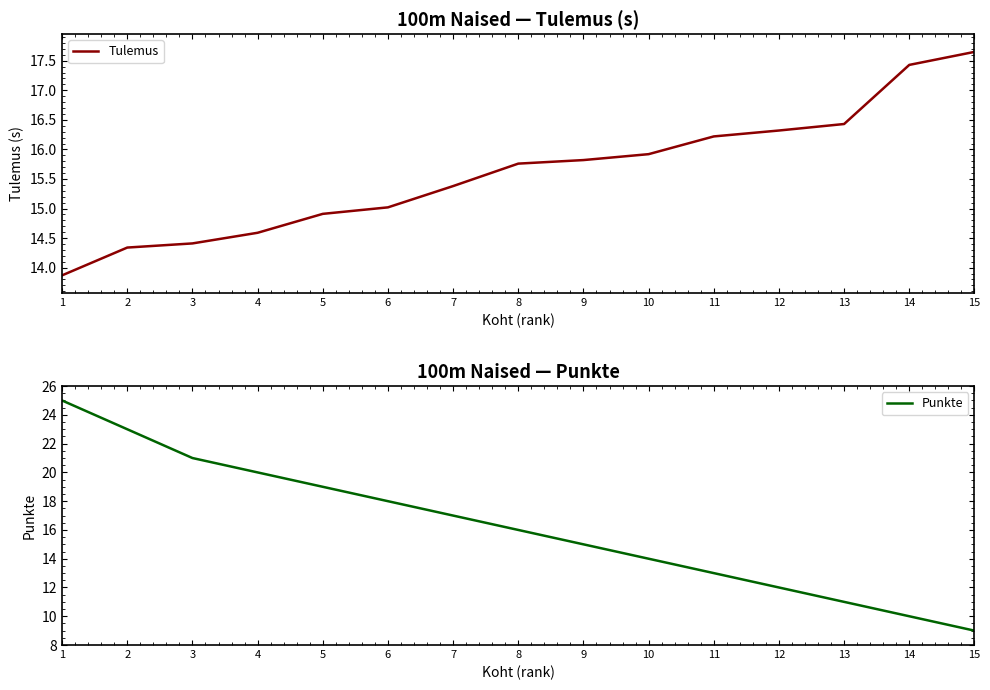

The value of Tulemus at 1 is 8.3. True or false?

False